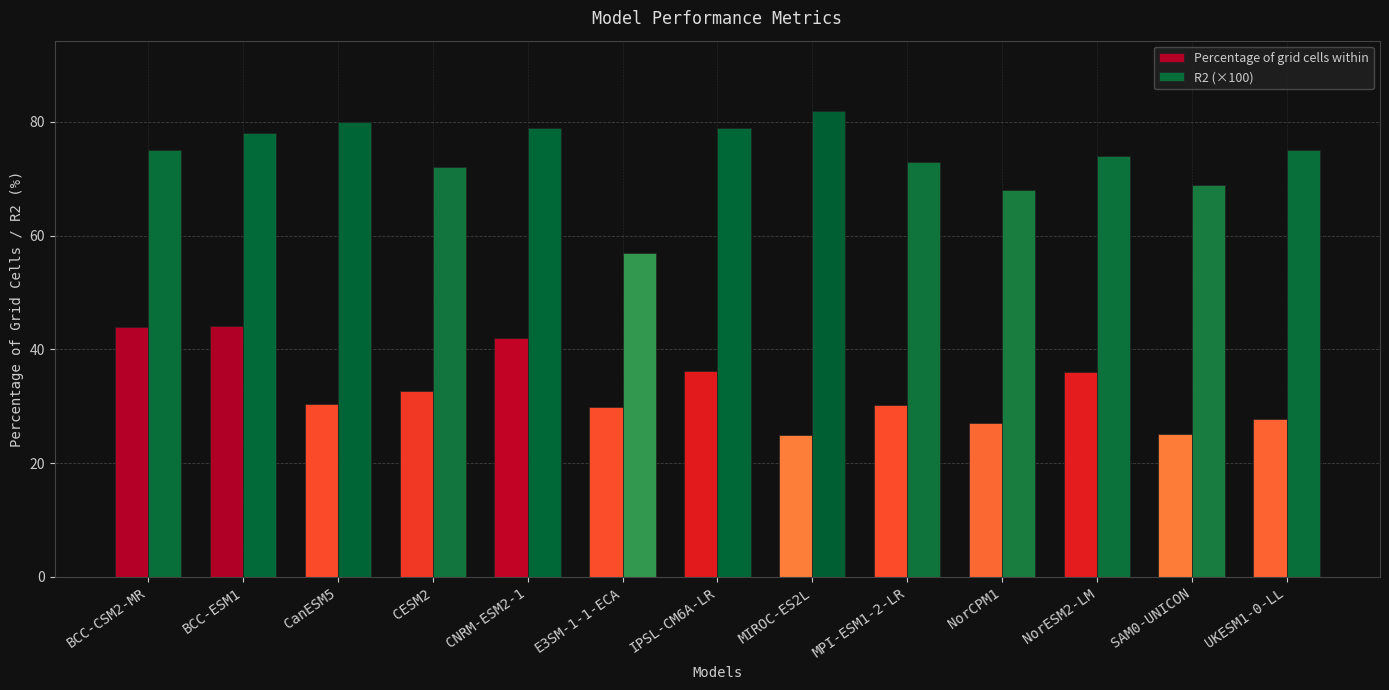

What is the spread (max minus min) of values at MPI-ESM1-2-LR?

42.8